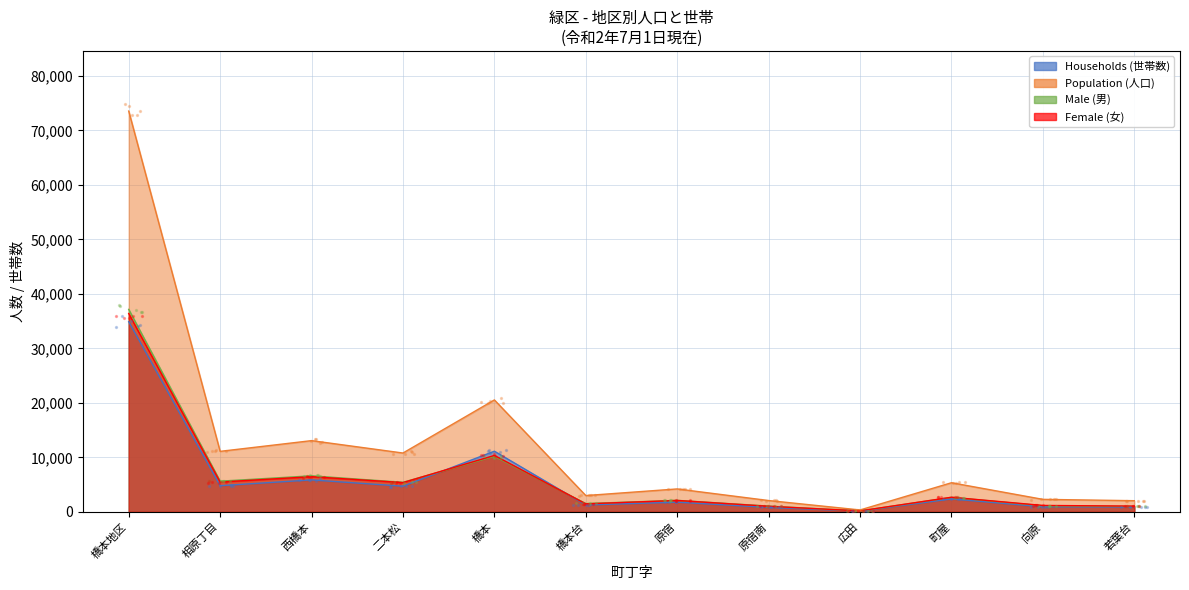

At how many categories does at least one series exceed 72967?

1